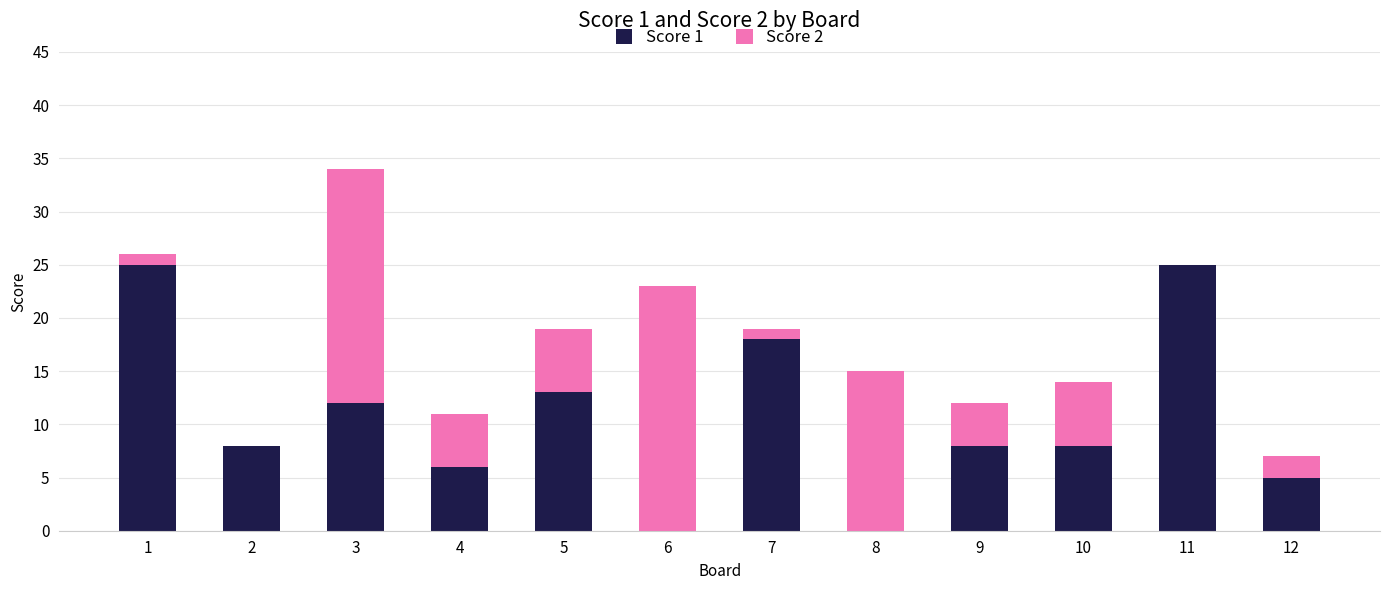

At which category is the sum across all series the highest?

3